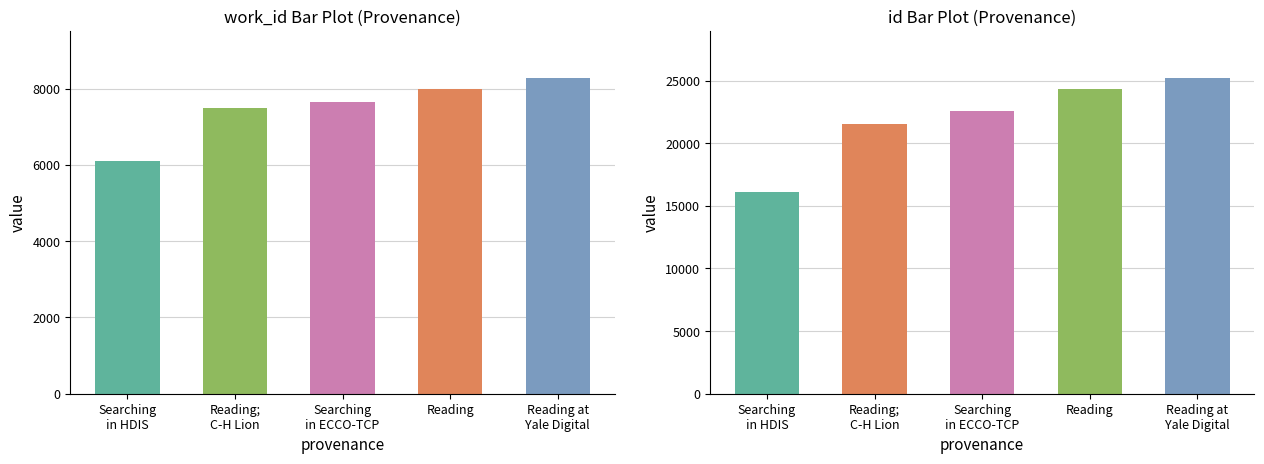

At Reading, list the series in order from smallest to largest.

work_id, id